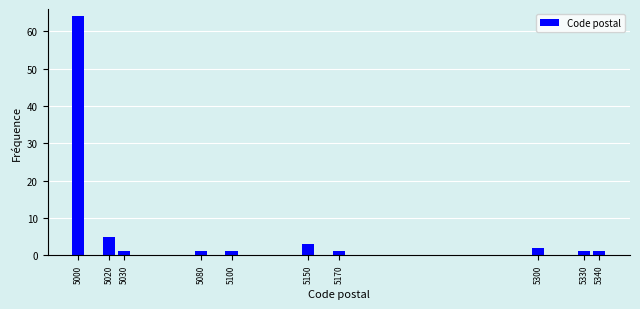

Reading right to left, extract all data points from this chart.

5340=1	5330=1	5300=2	5170=1	5150=3	5100=1	5080=1	5030=1	5020=5	5000=64